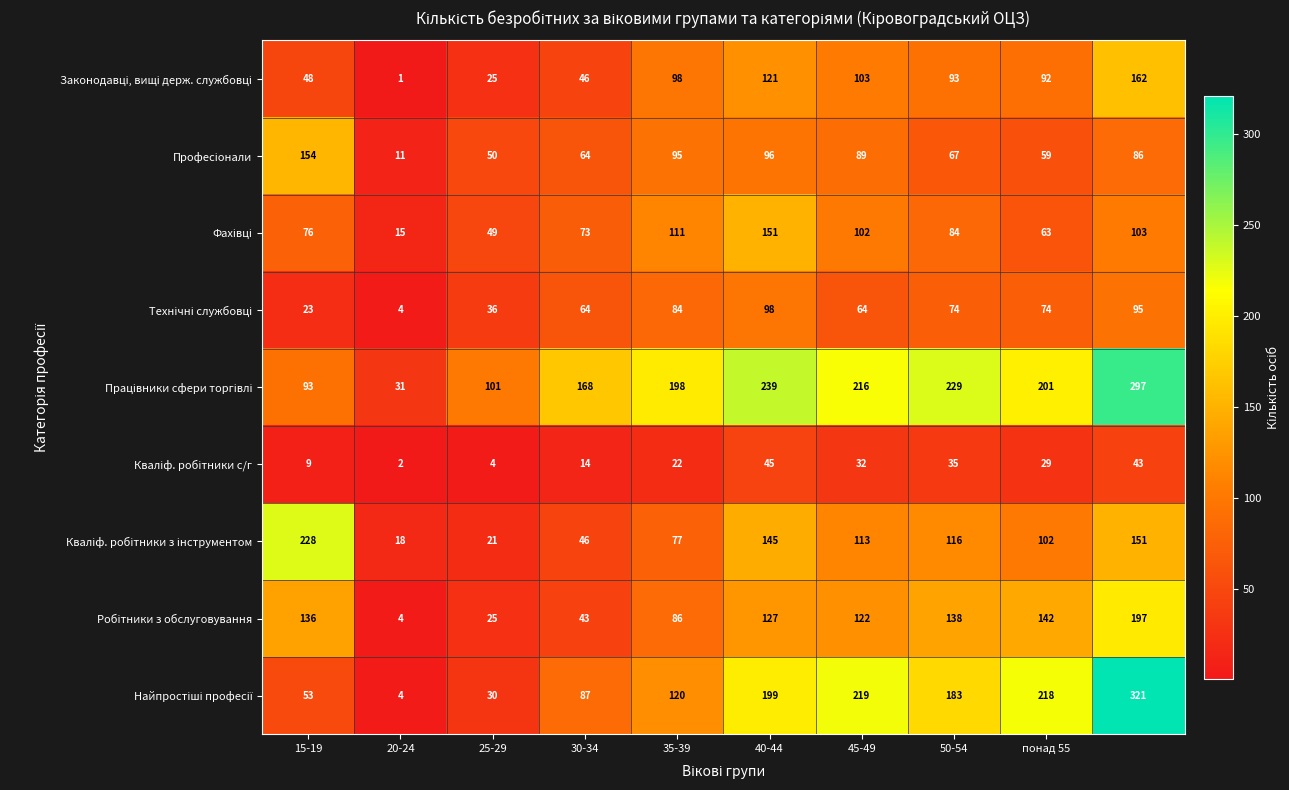

Count the number of data series in this chart.

9